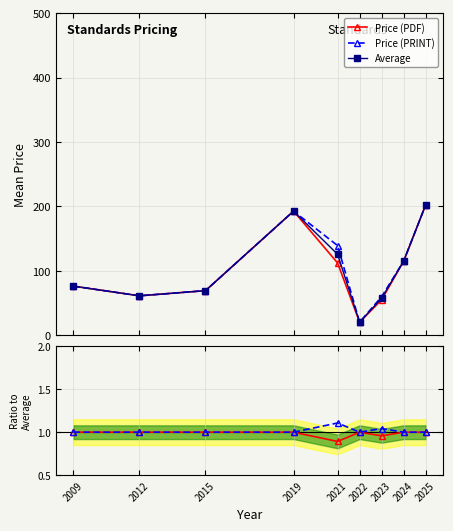

Between 2019 and 2012, which is larger?

2019